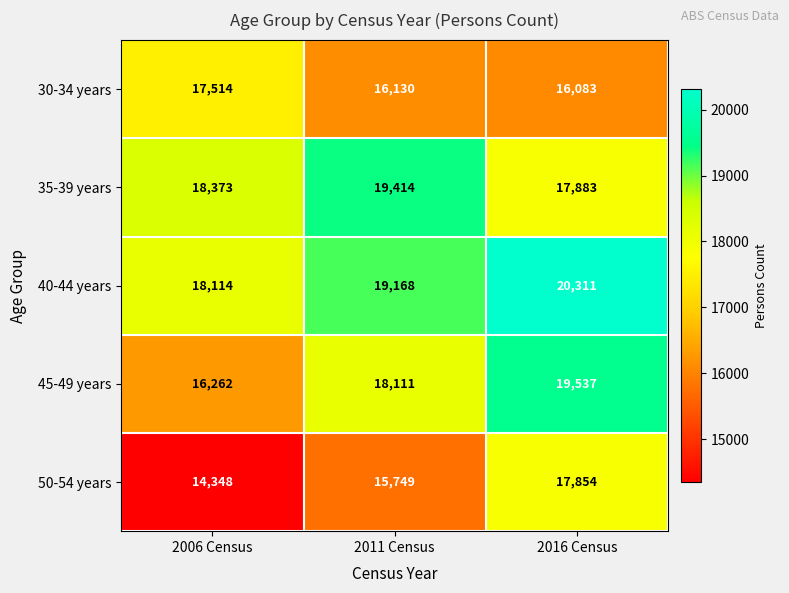

At 2011 Census, list the series in order from largest to smallest.

35-39 years, 40-44 years, 45-49 years, 30-34 years, 50-54 years